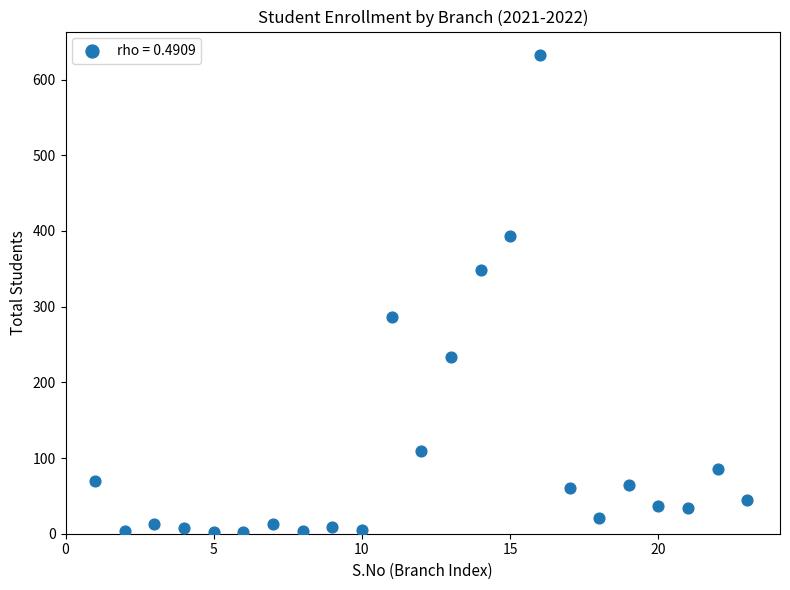

What is the range of Y values (max minus min)?

630